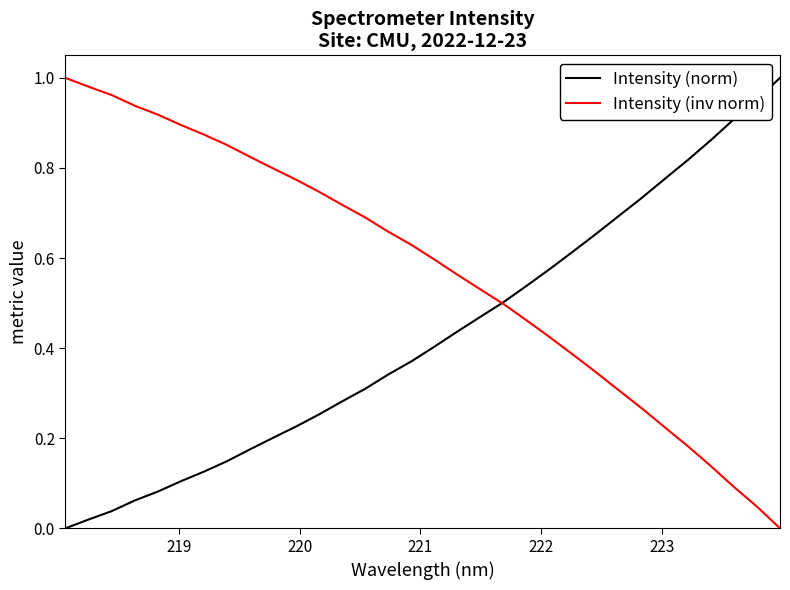

What are all the series names shown in the legend?

Intensity (norm), Intensity (inv norm)